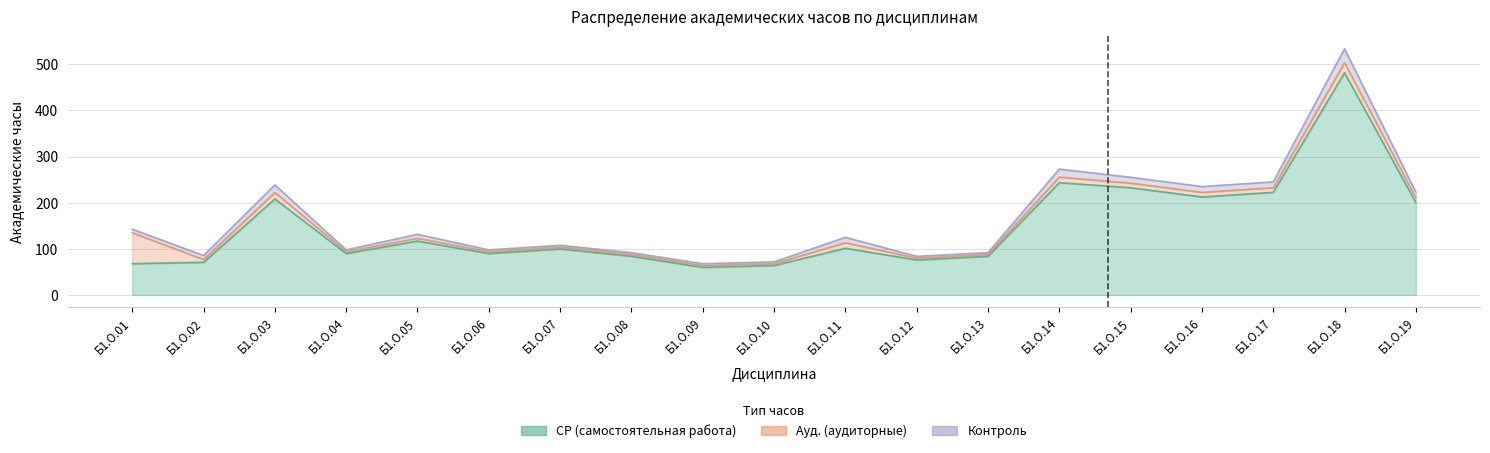

Rank the categories by Ауд. value from lowest to highest.

Б1.О.04, Б1.О.06, Б1.О.07, Б1.О.08, Б1.О.09, Б1.О.10, Б1.О.12, Б1.О.13, Б1.О.02, Б1.О.05, Б1.О.15, Б1.О.16, Б1.О.17, Б1.О.19, Б1.О.11, Б1.О.14, Б1.О.03, Б1.О.18, Б1.О.01